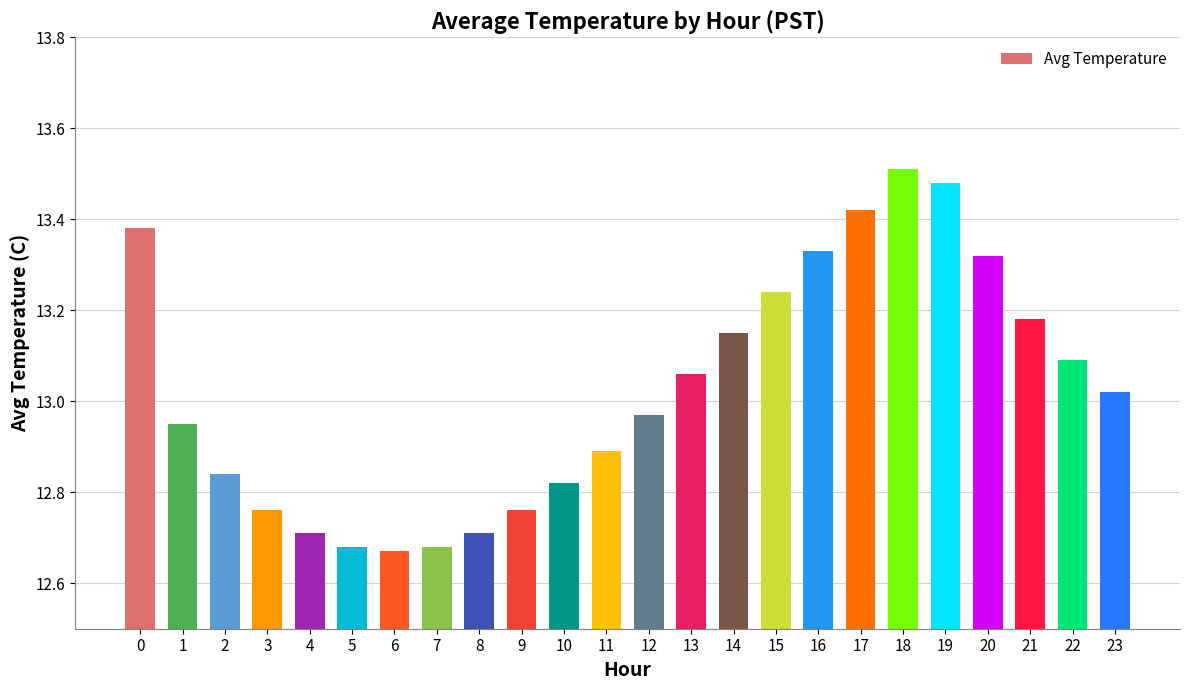

What is the ratio of the value at 6 to the value at 22?

1.0